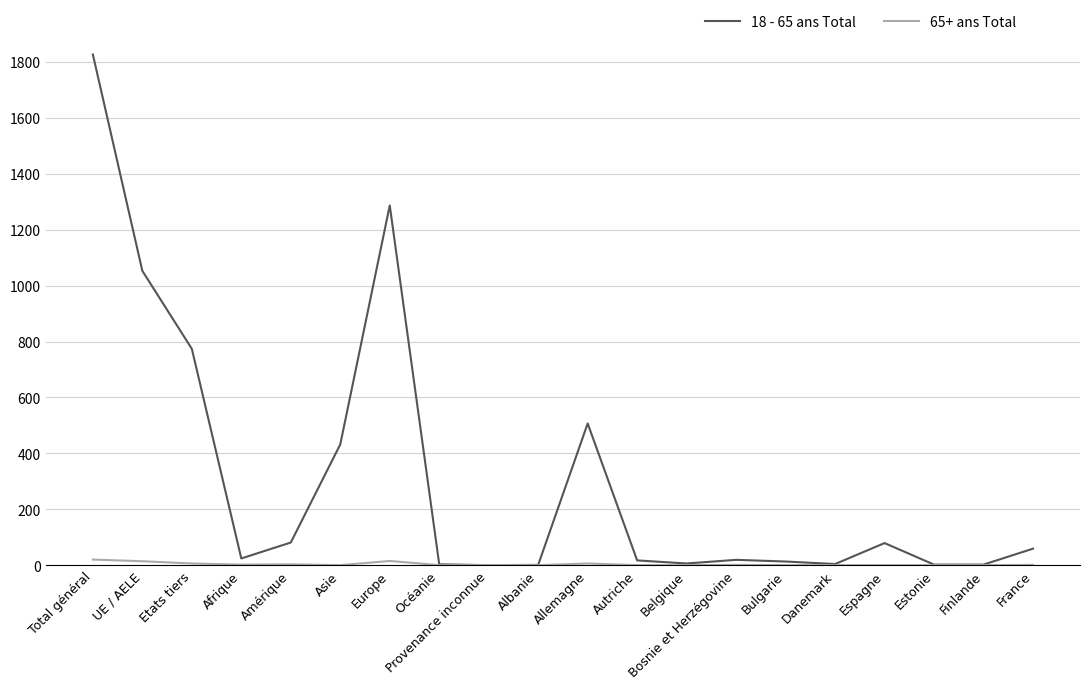

Is it true that 65+ ans Total equals 2 at Afrique?

True